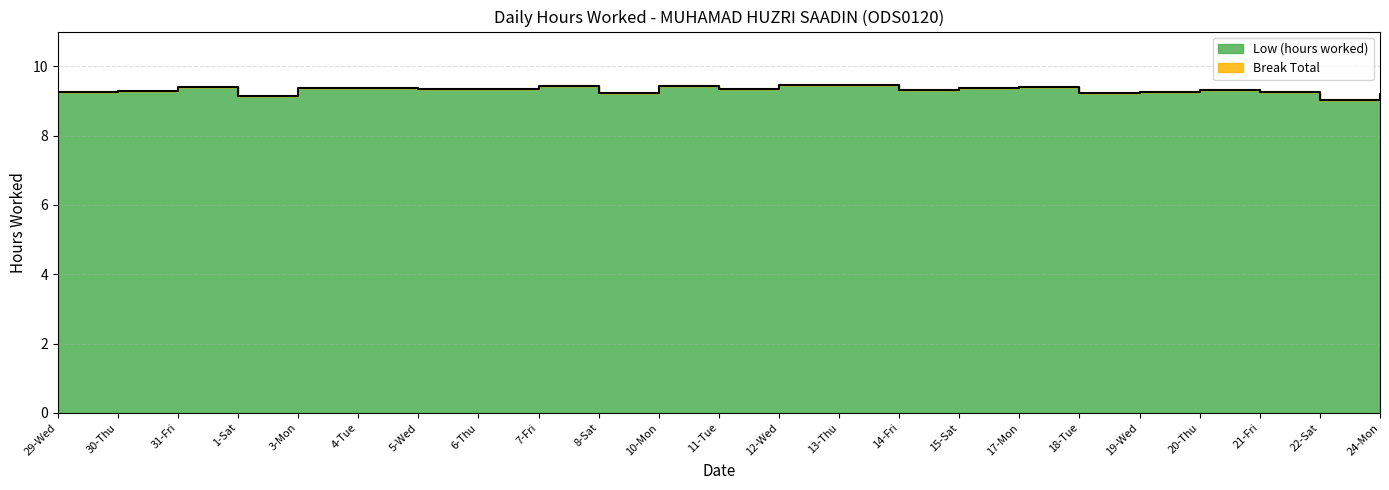

How many lines are shown in the chart?

1